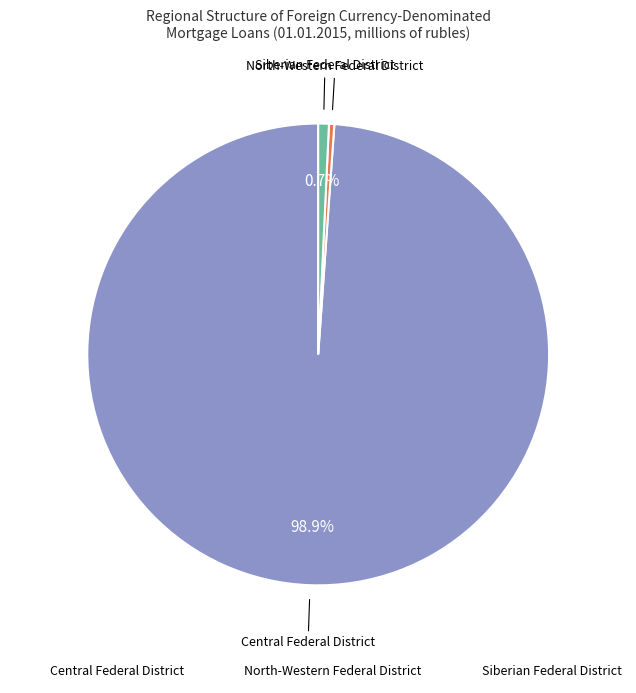

Which category accounts for the majority?

Central Federal District